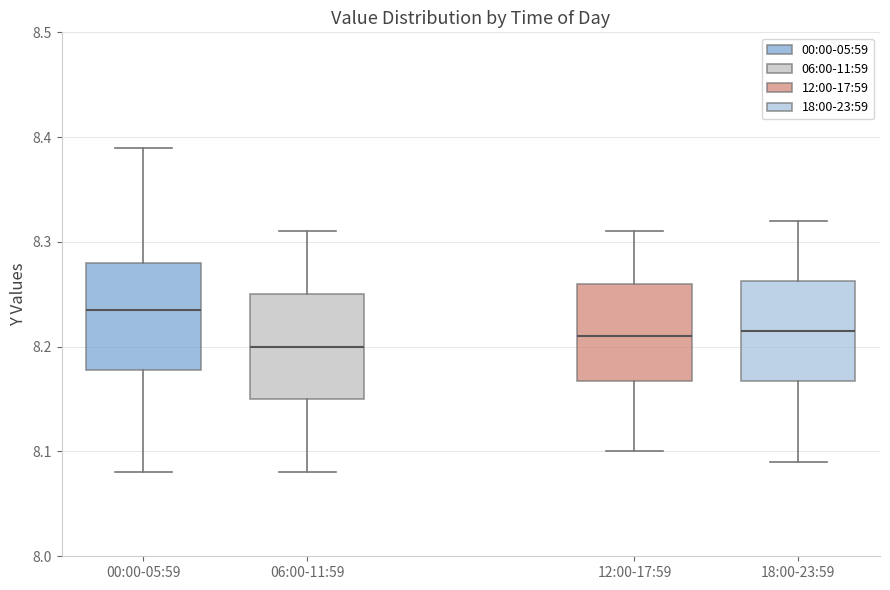

Where does the lower whisker of the box for 12:00-17:59 end on the y-axis? The values are not printed on the chart, so give them approximately, as read against the axis.

8.10